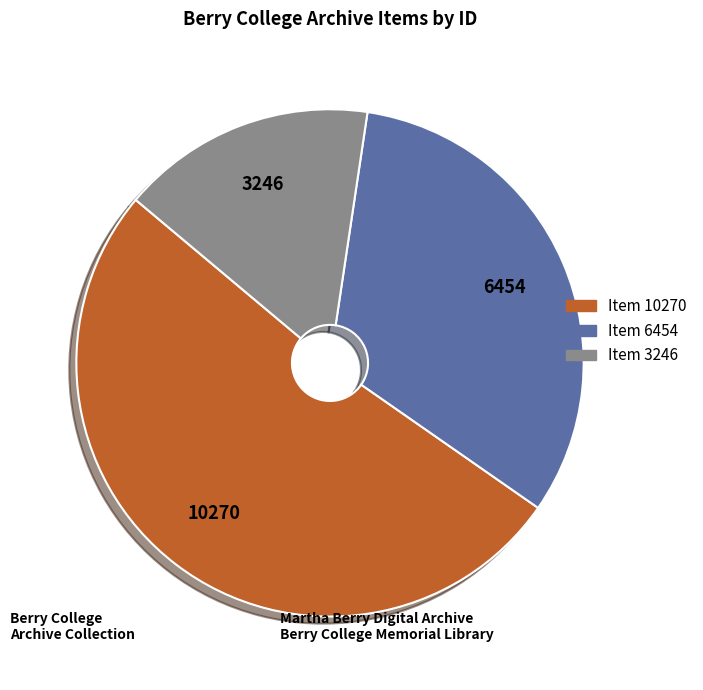

Is there any slice that represents more than half of the pie?

Yes